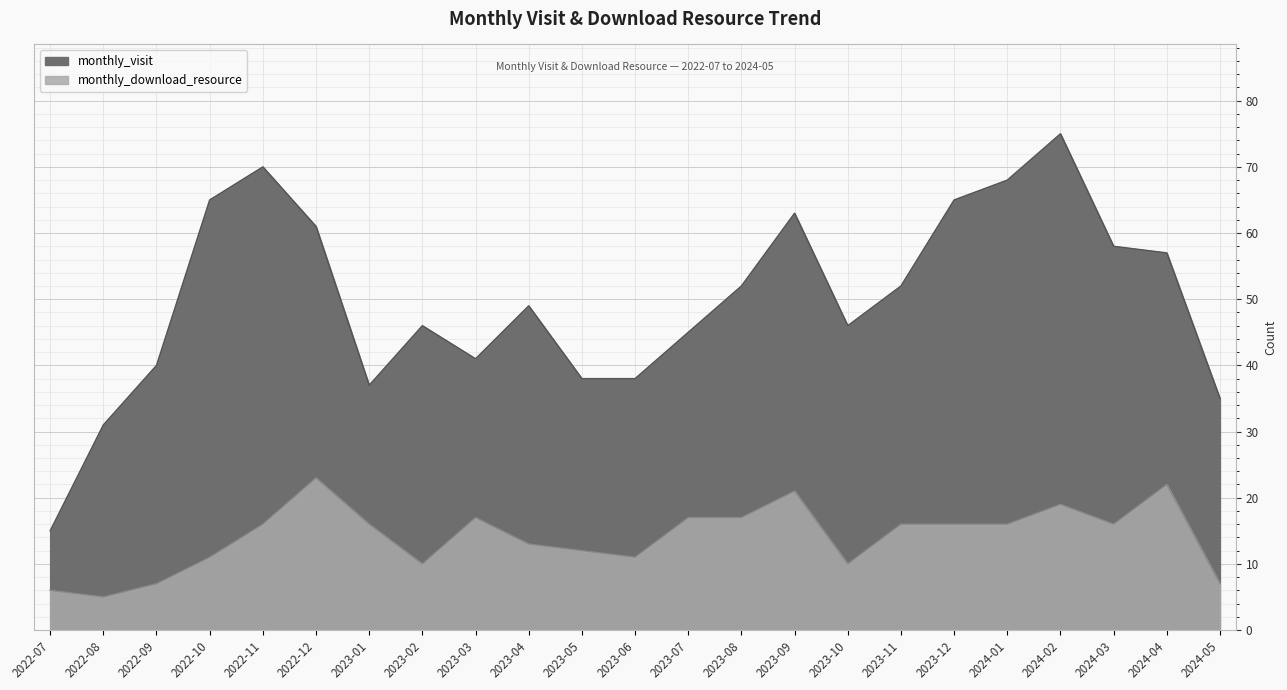

Which series changed the most between 2022-07 and 2023-07?

monthly_visit